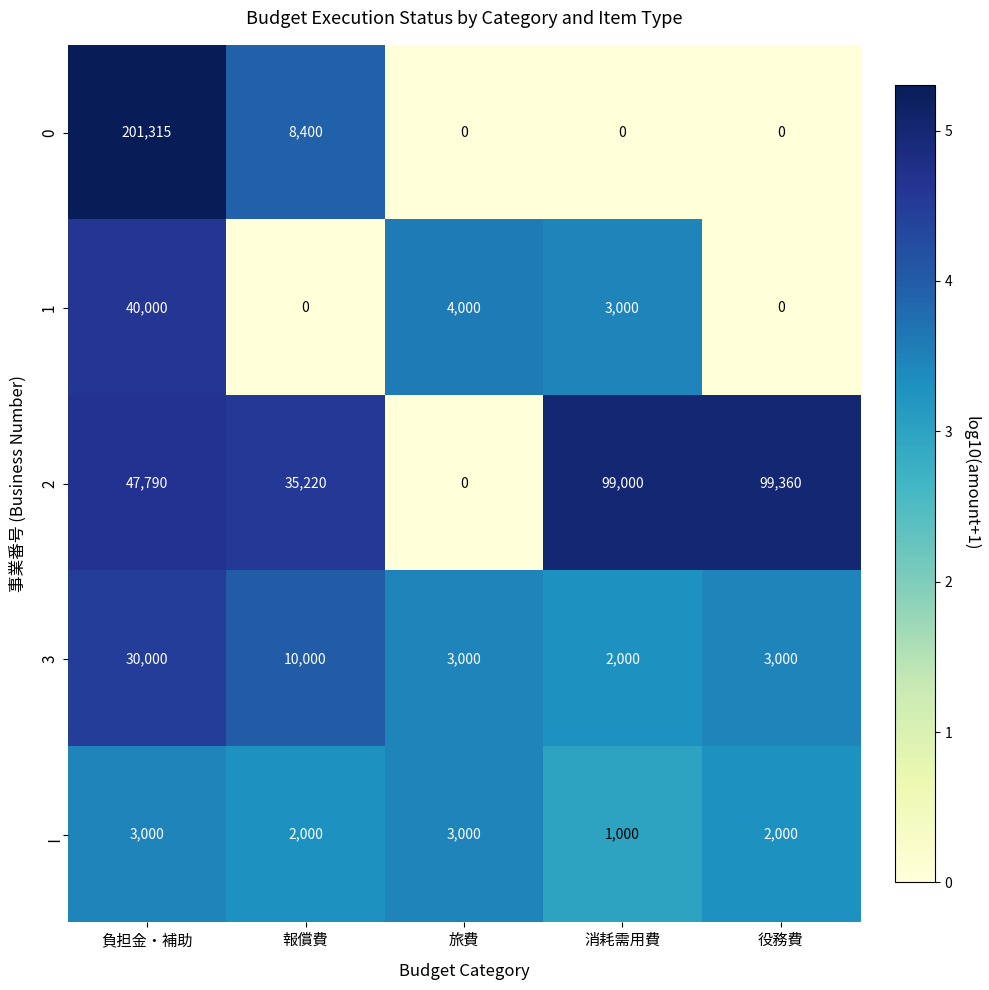

At 報償費, list the series in order from largest to smallest.

2, 3, 0, Ⅰ, 1